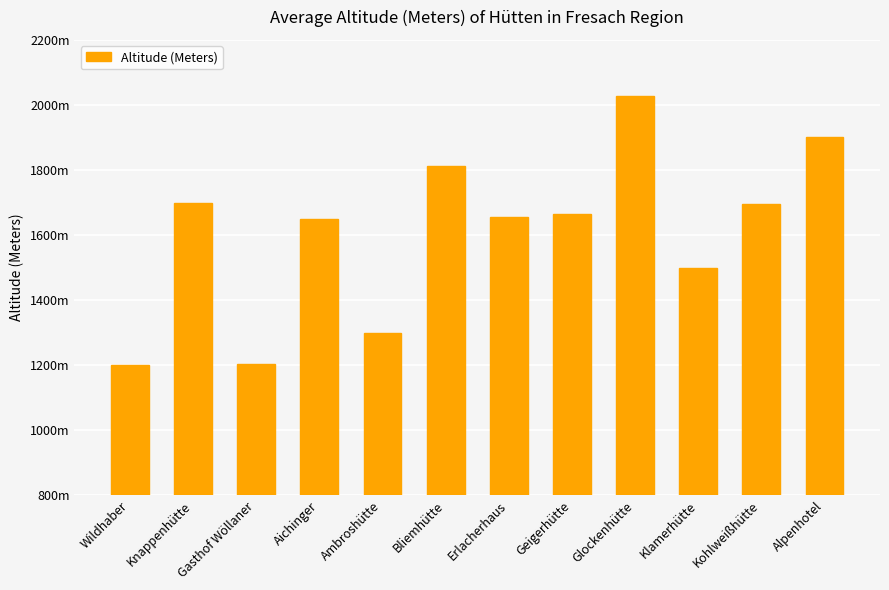

What is the value of the 1st bar from the left?

1200